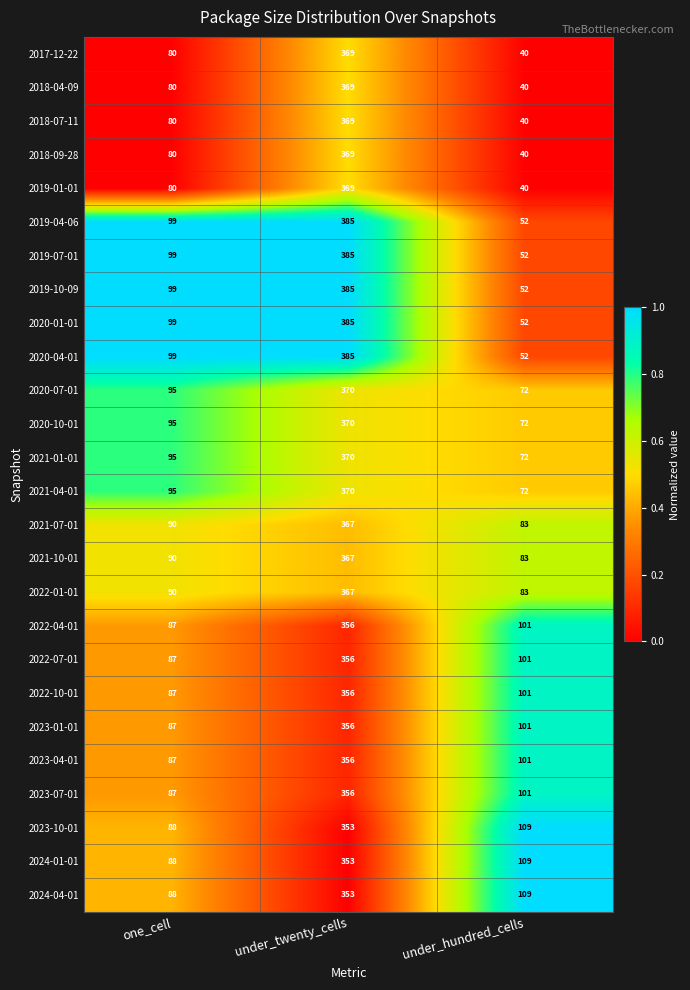

What is the maximum value shown in the chart?

385